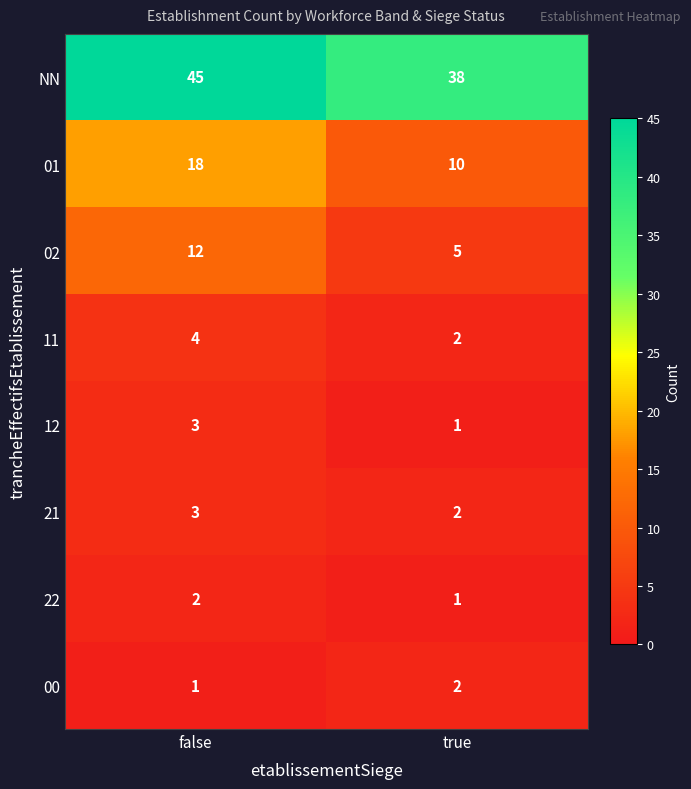

Is it true that NN equals 19 at false?

False